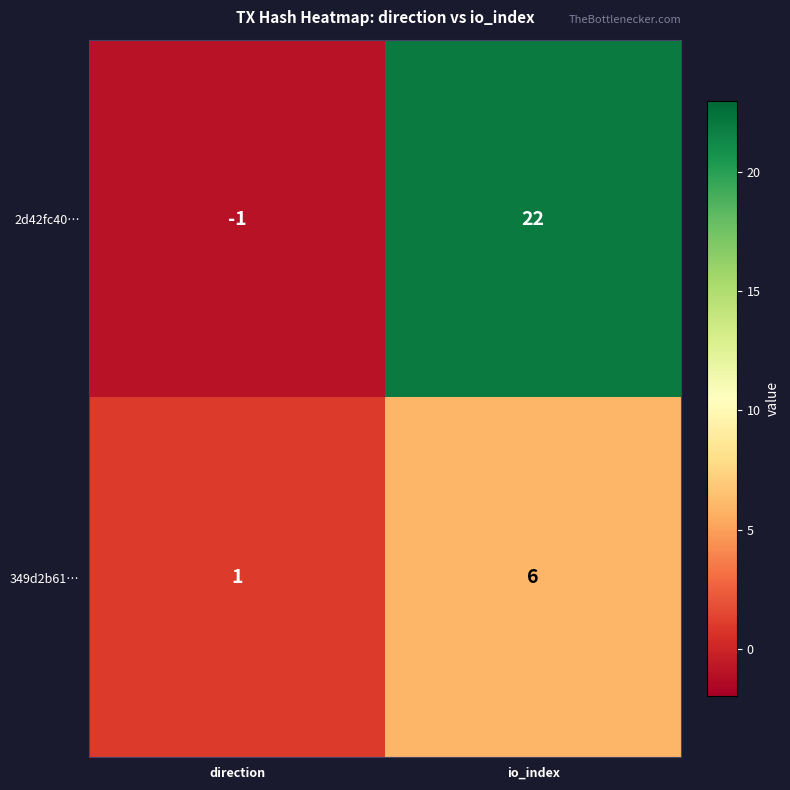

Which series has the widest spread of values?

2d42fc40…